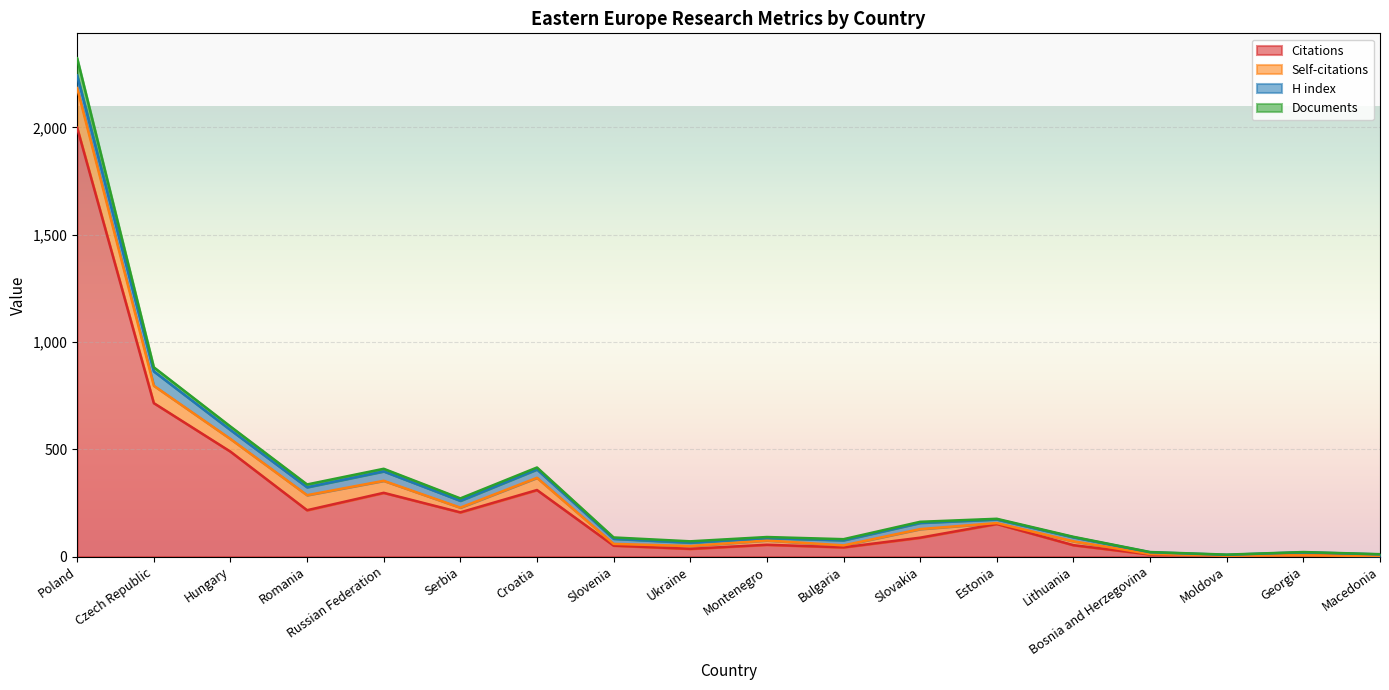

Is the value of Citations at Georgia greater than the value of Documents at Croatia?

No